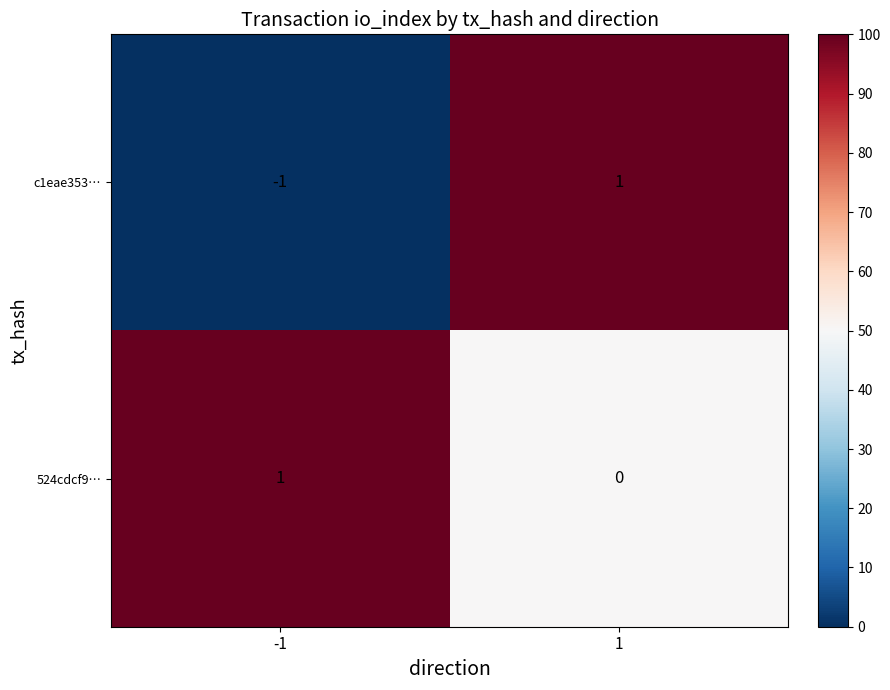

Which series changed the most between -1 and 1?

c1eae353…